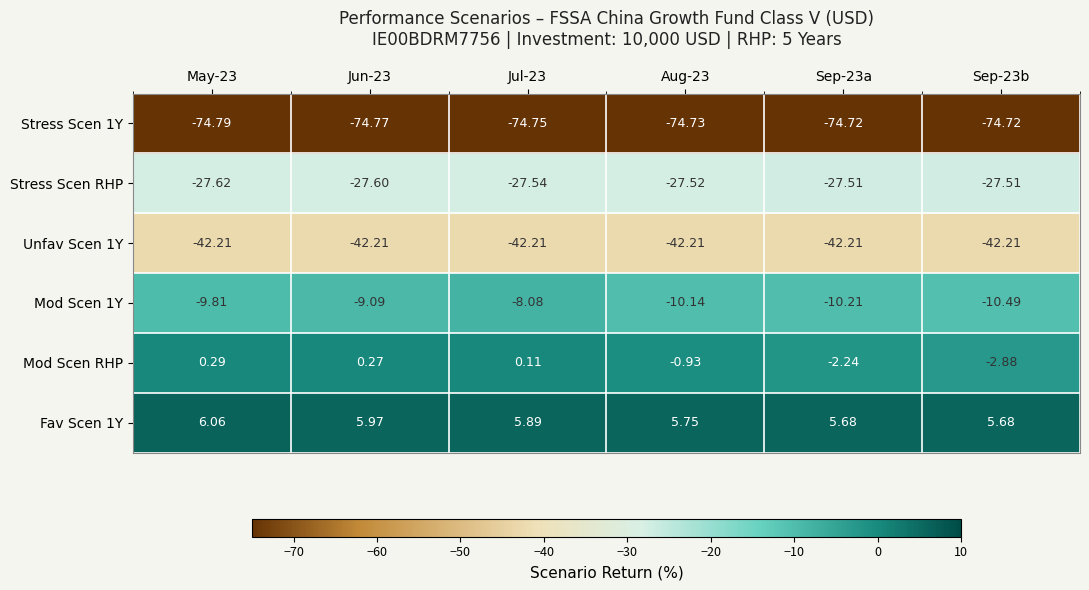

Which series has the widest spread of values?

Mod Scen RHP